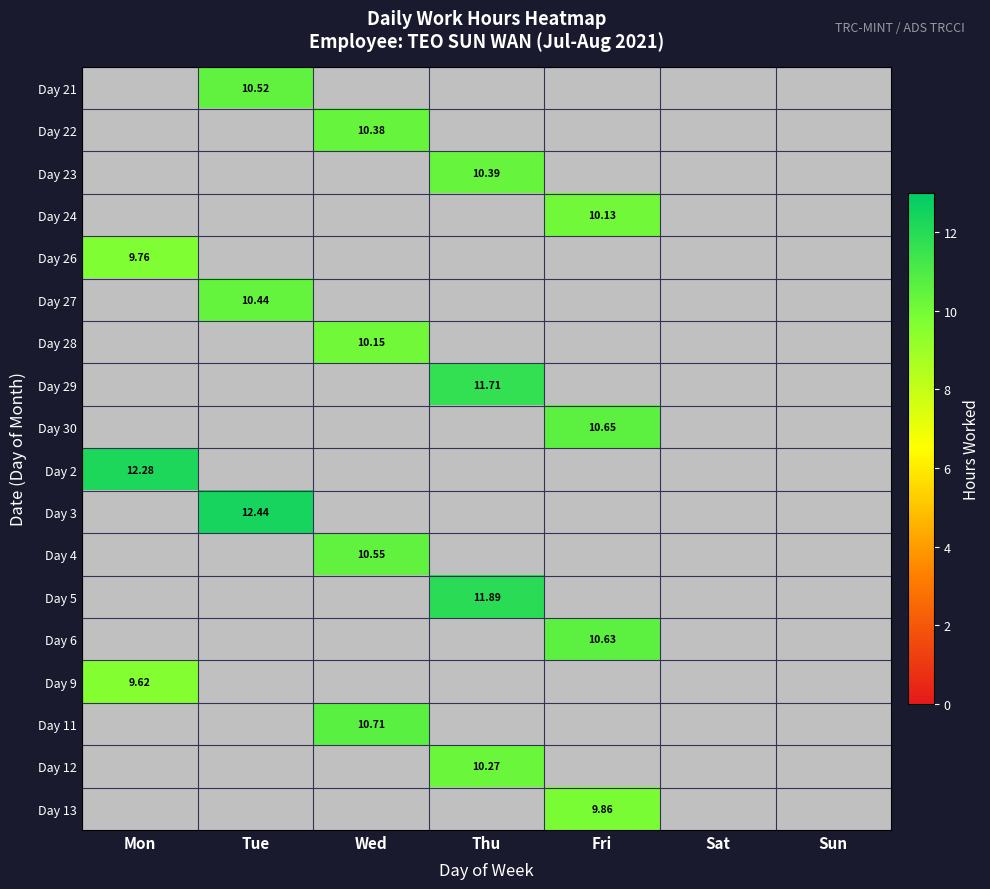

List the series in order of their peak value, lowest first.

Day 9, Day 26, Day 13, Day 24, Day 28, Day 12, Day 22, Day 23, Day 27, Day 21, Day 4, Day 6, Day 30, Day 11, Day 29, Day 5, Day 2, Day 3